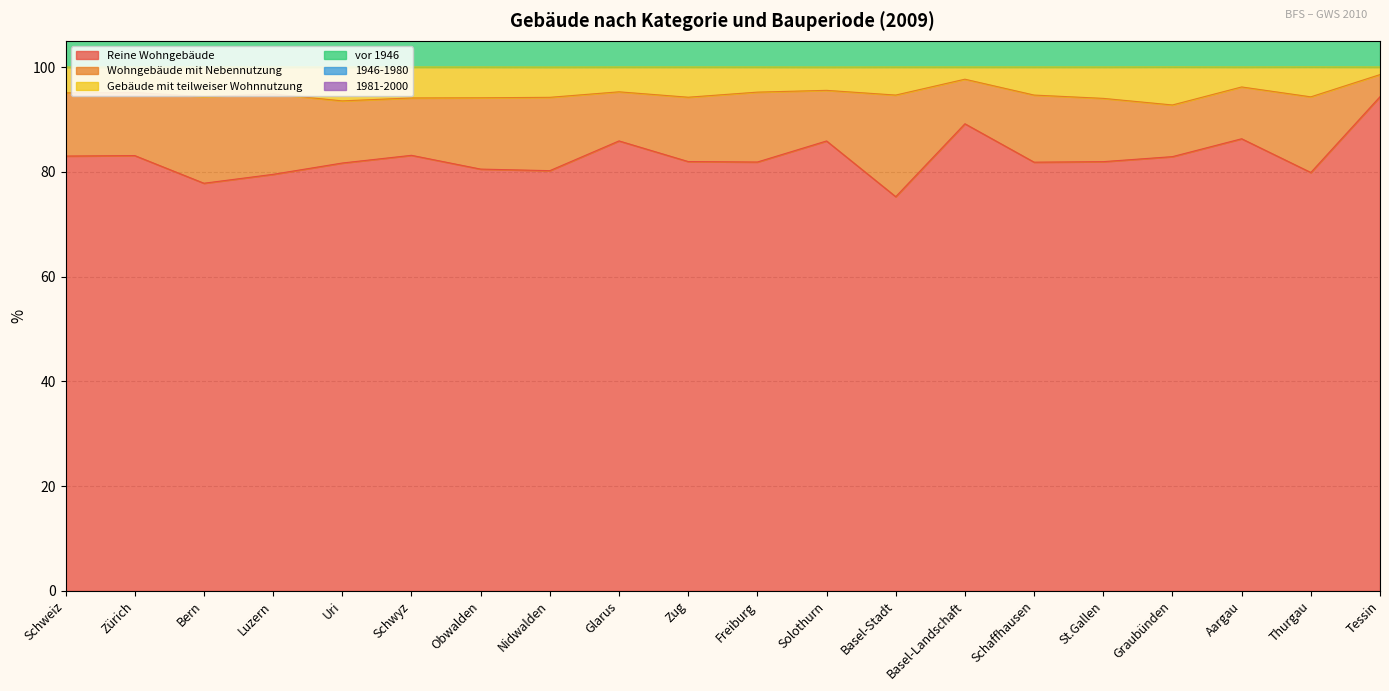

At which category does 1981-2000 reach its first local valley?

Luzern